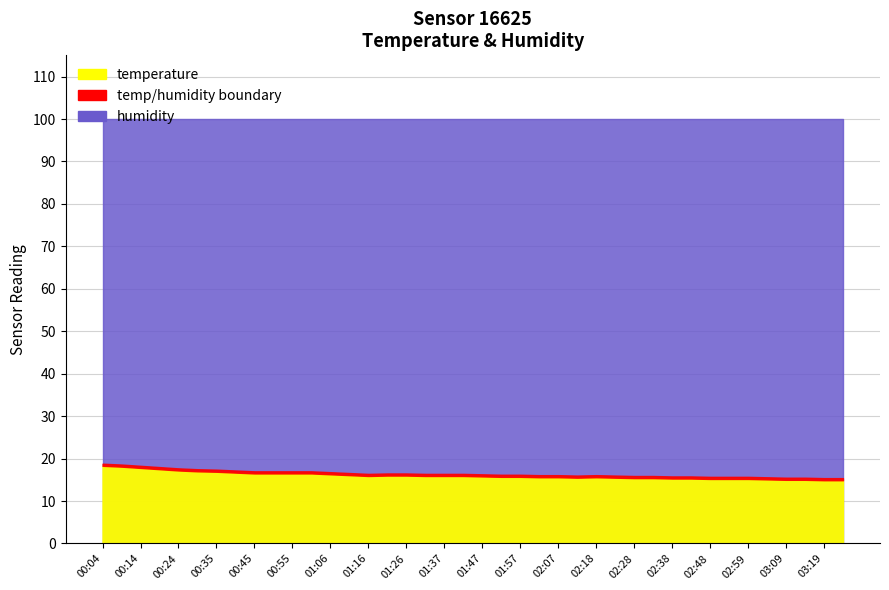

What is the spread (max minus min) of values at 00:19?

82.4